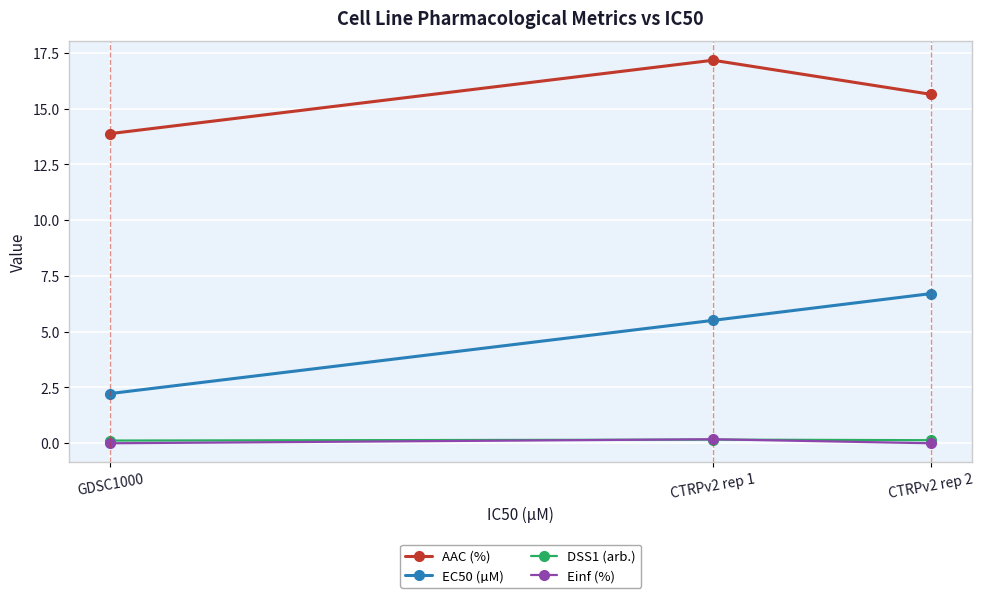

Between CTRPv2 rep 1 and CTRPv2 rep 2, which series saw the biggest shift?

AAC (%)